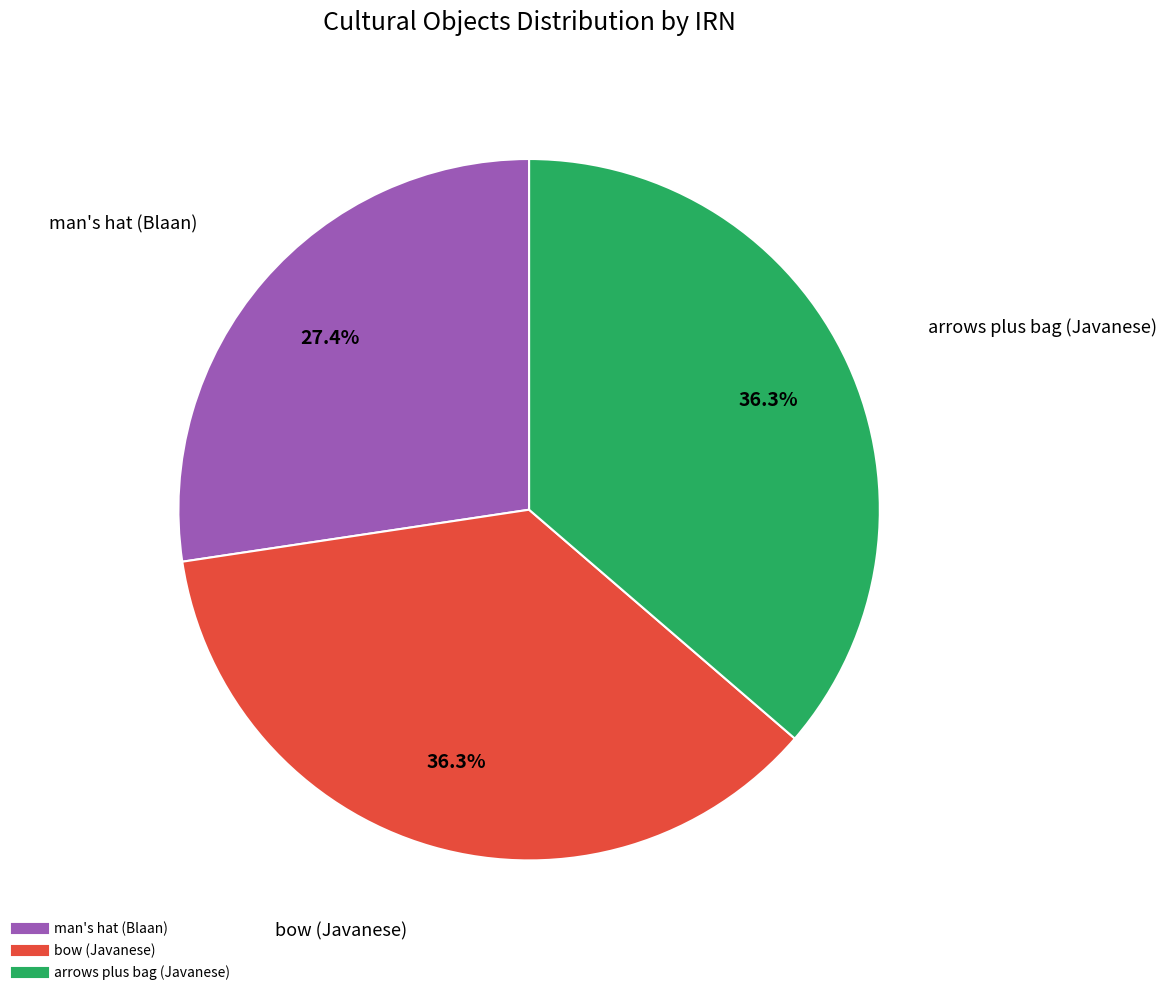

Which category has the smallest portion of the pie?

man's hat (Blaan)